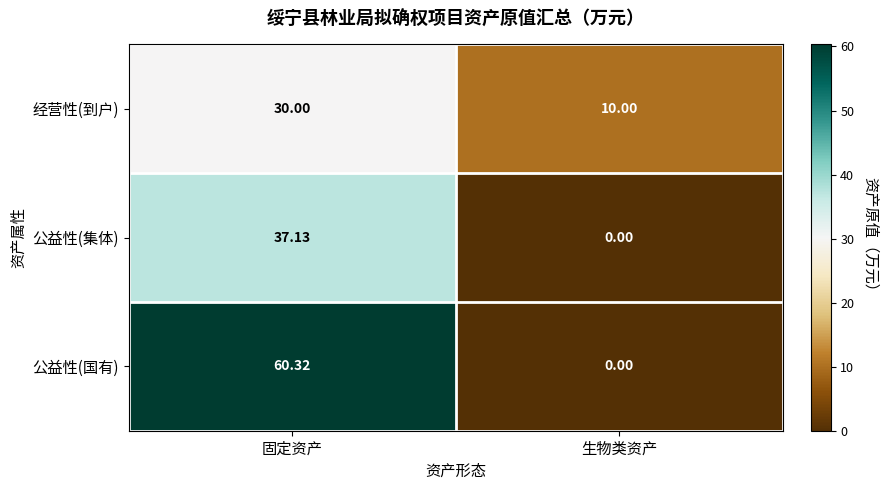

Is the value of 公益性(国有) at 固定资产 greater than the value of 公益性(集体) at 固定资产?

Yes